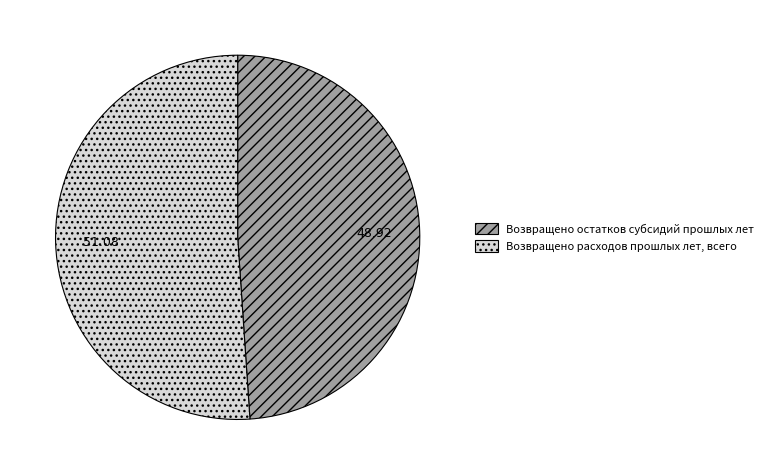

Between Возвращено остатков субсидий прошлых лет and Возвращено расходов прошлых лет, всего, which is larger?

Возвращено расходов прошлых лет, всего